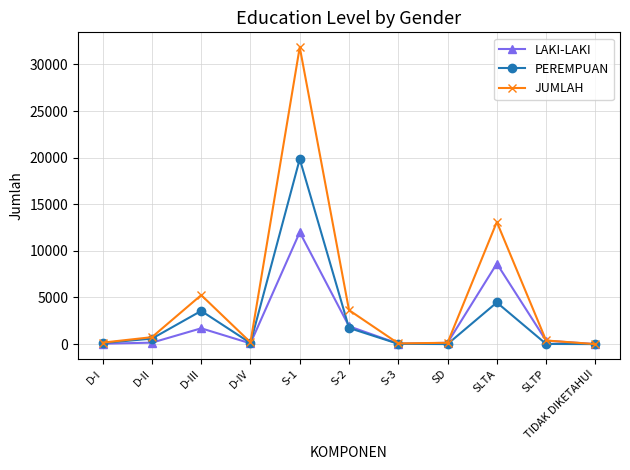

Is this an area chart (filled region under the line)?

No